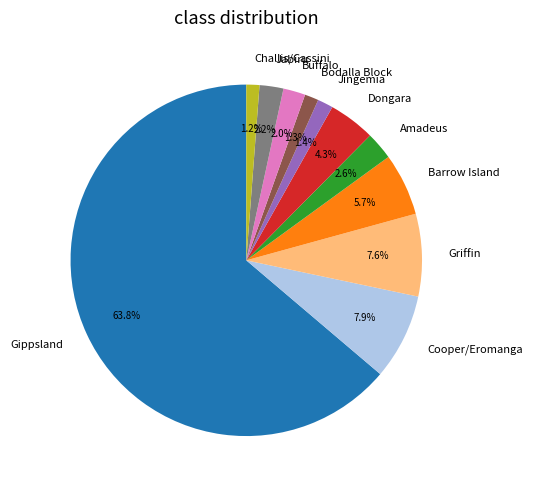

What is the majority slice?

Gippsland